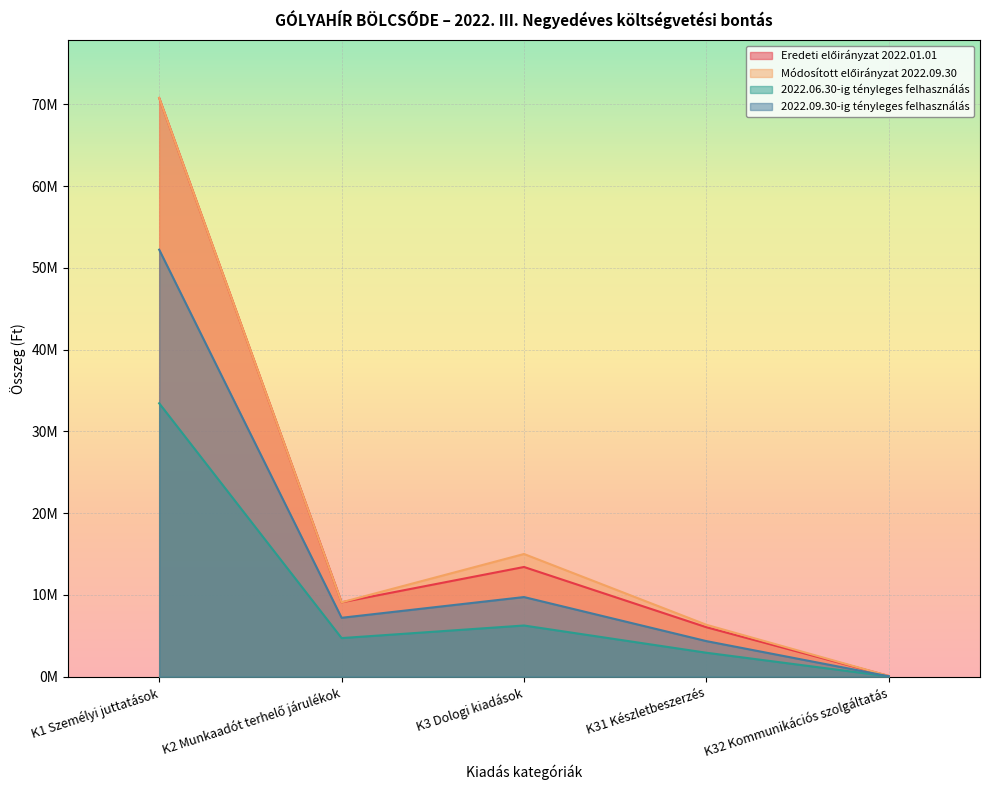

The value of Módosított előirányzat 2022.09.30 at K3 Dologi kiadások is 23382076. True or false?

False